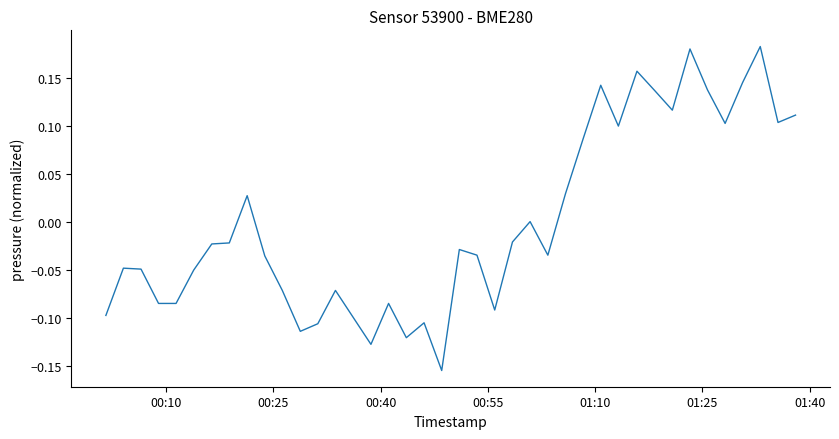

What is the difference between the maximum and minimum values?

0.3